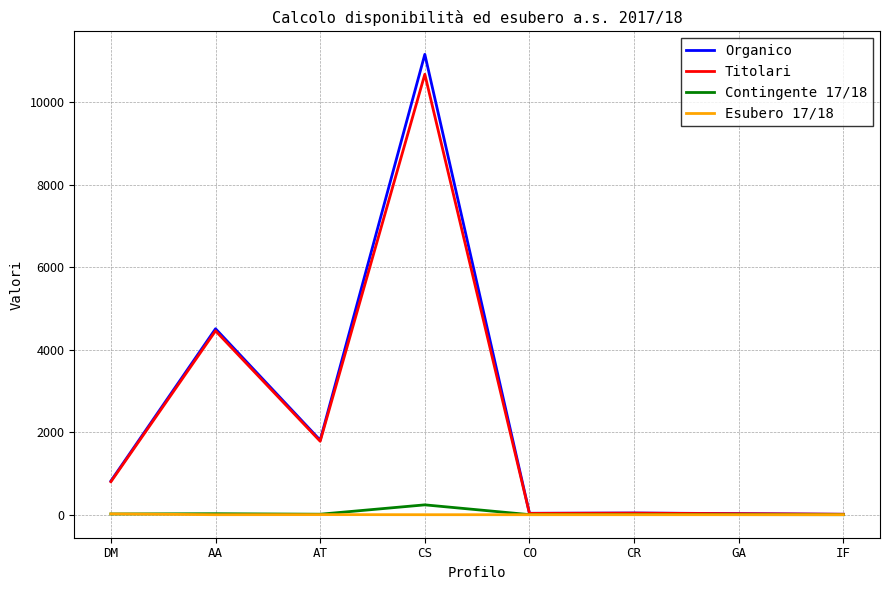

Is it true that Contingente 17/18 equals 239 at CS?

True